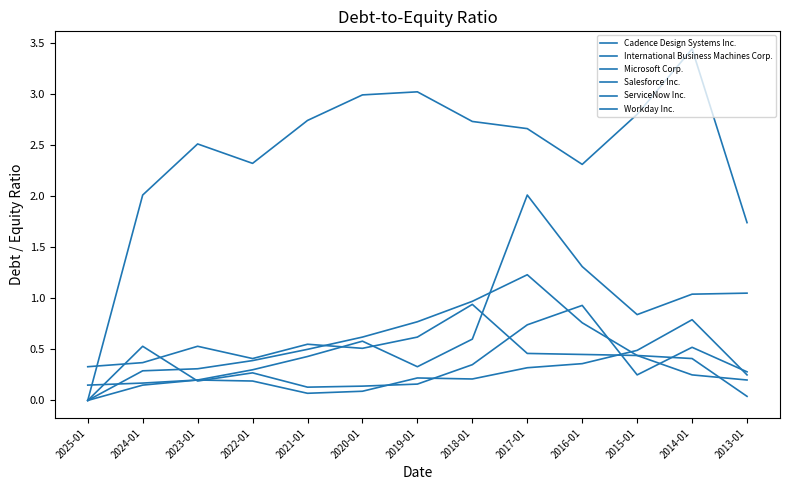

Does the chart have visible grid lines?

No